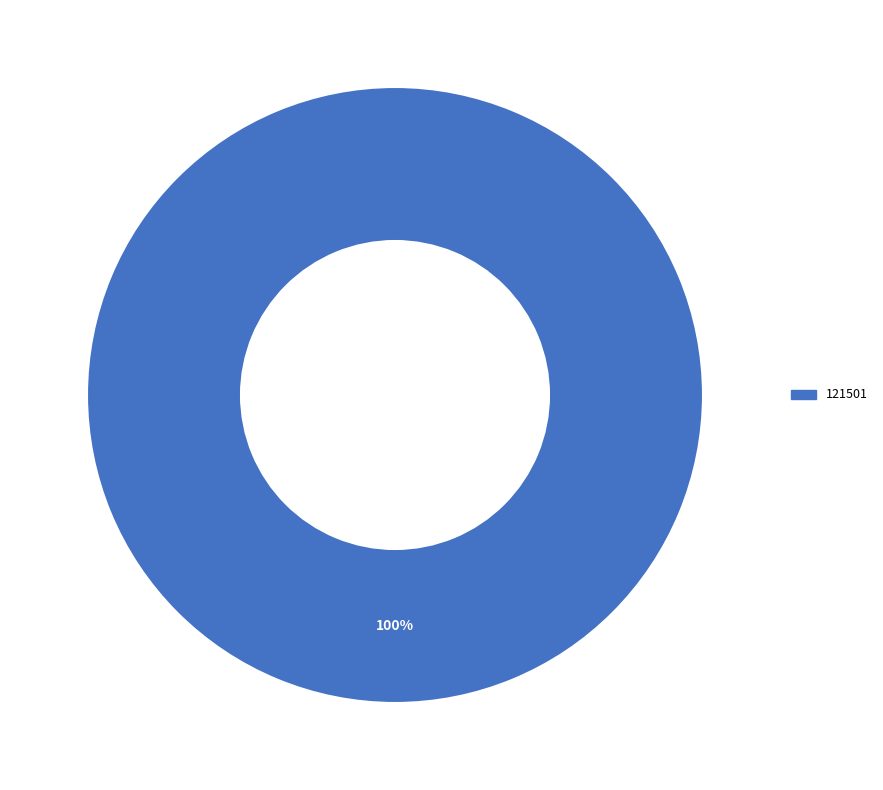

Is there any slice that represents more than half of the pie?

Yes